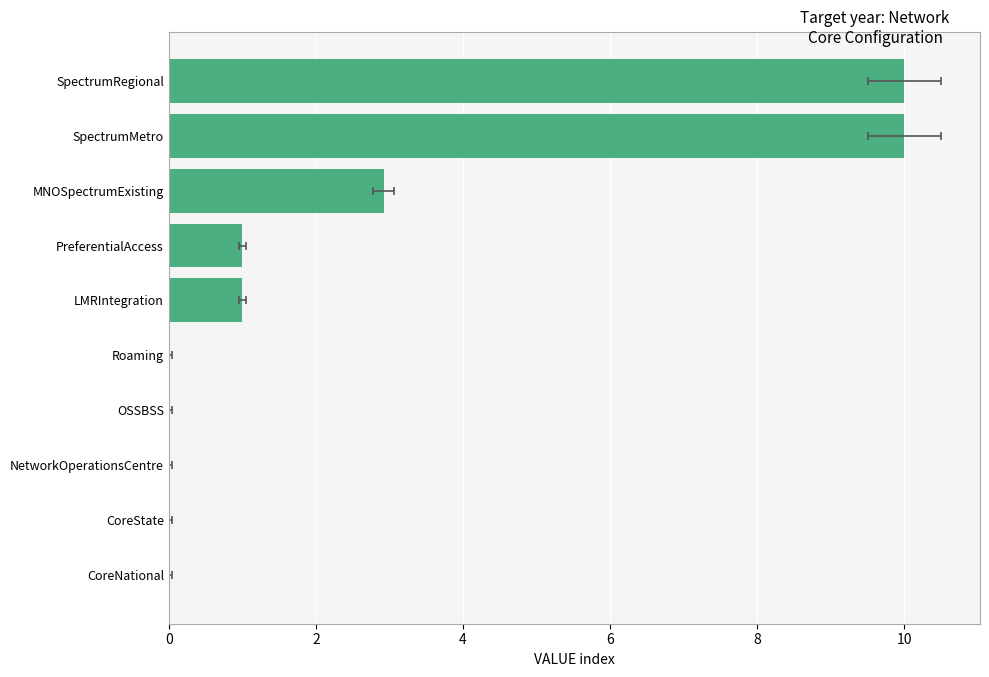

What is the maximum value shown in the chart?

10.0